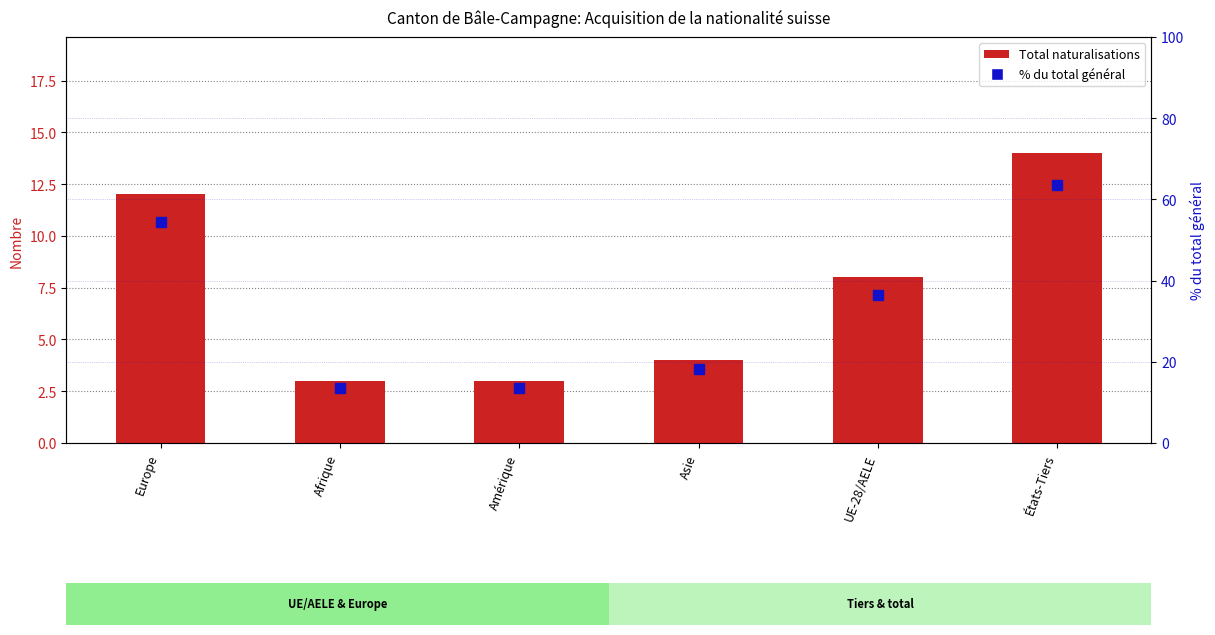

Which label corresponds to the largest value in the chart?

États-Tiers